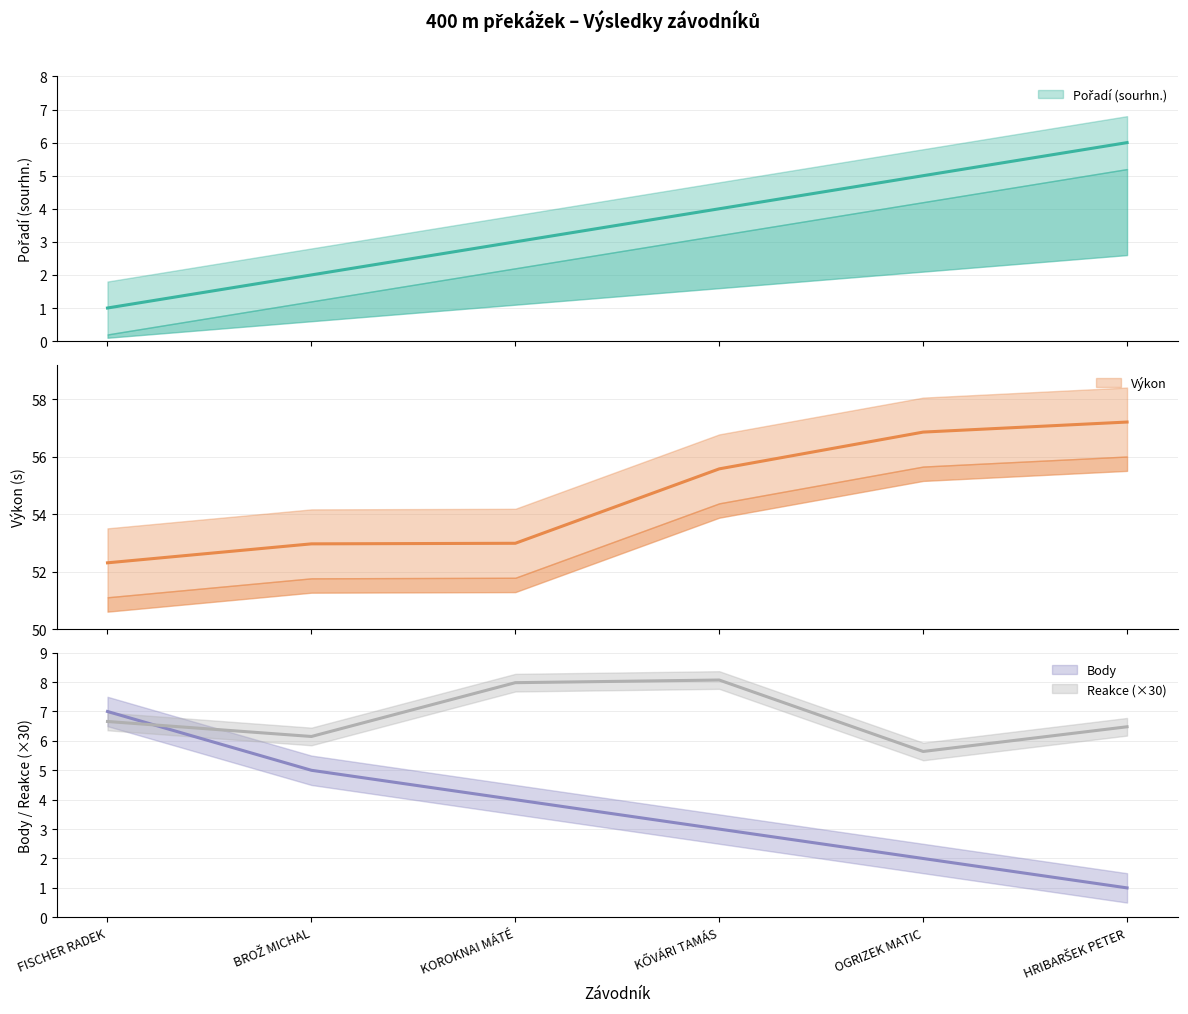

At which label does Výkon first exceed 55?

KŐVÁRI TAMÁS